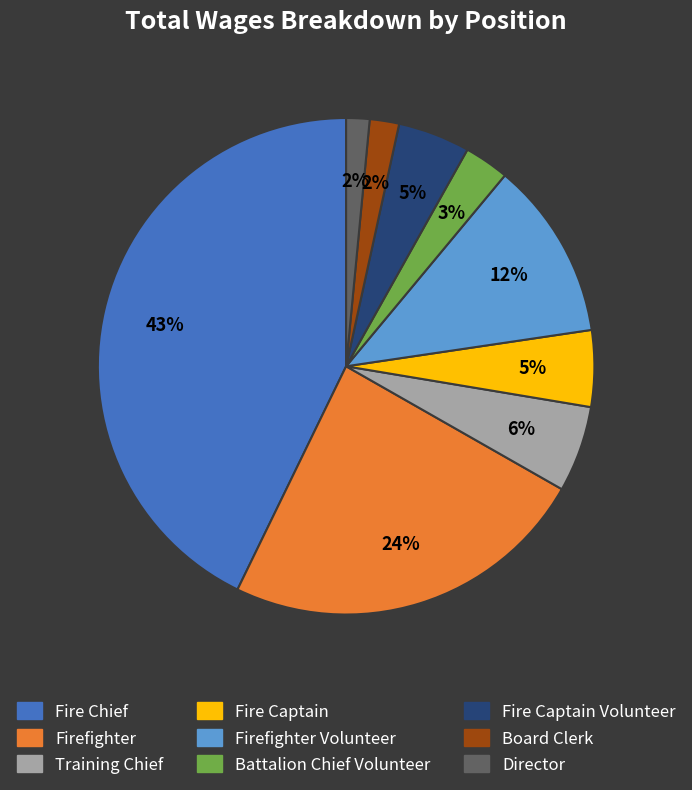

To the nearest percent, what is the average slice percentage?

11%